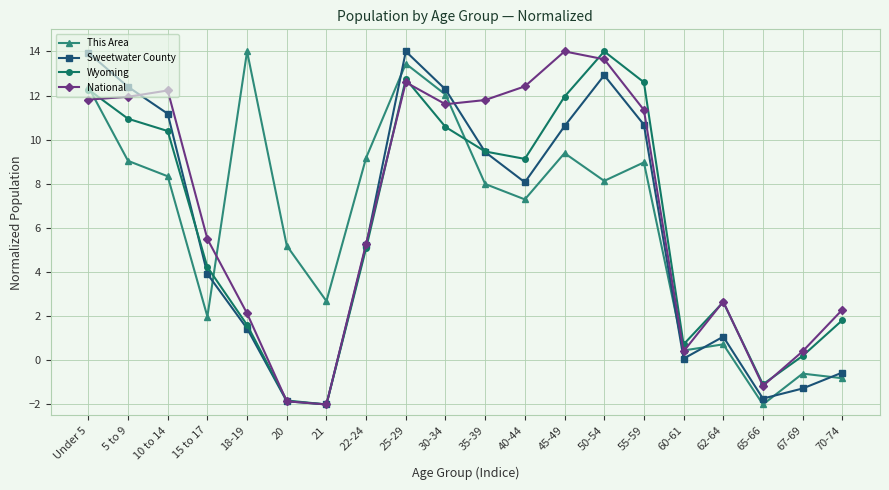

Where is the first local maximum for National?

10 to 14